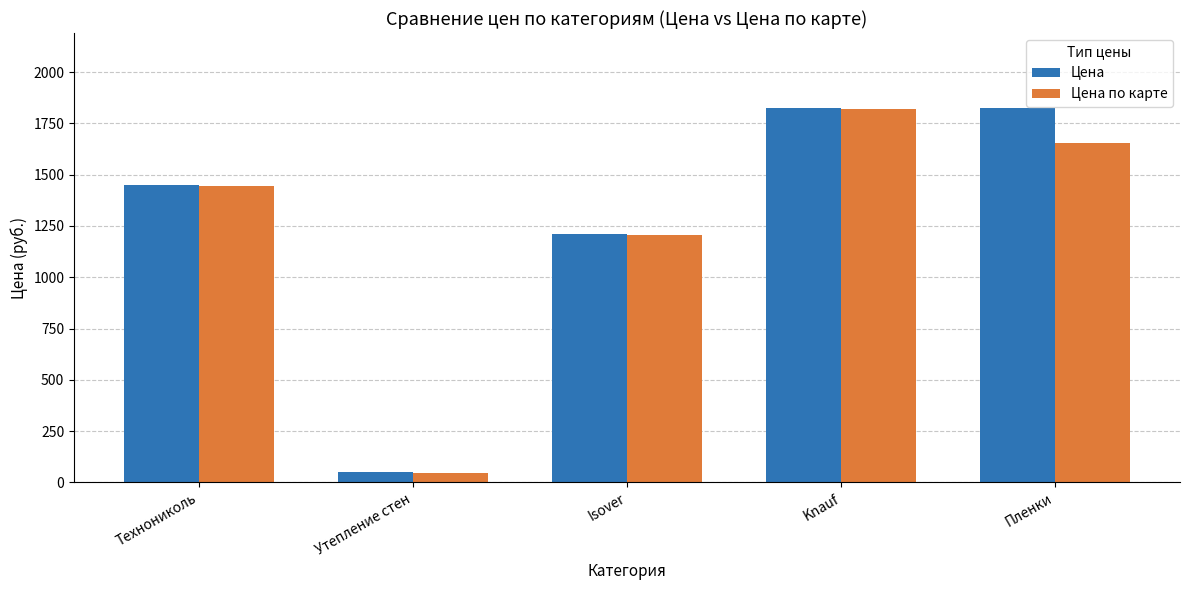

What is the label of the 3rd bar from the right?

Isover